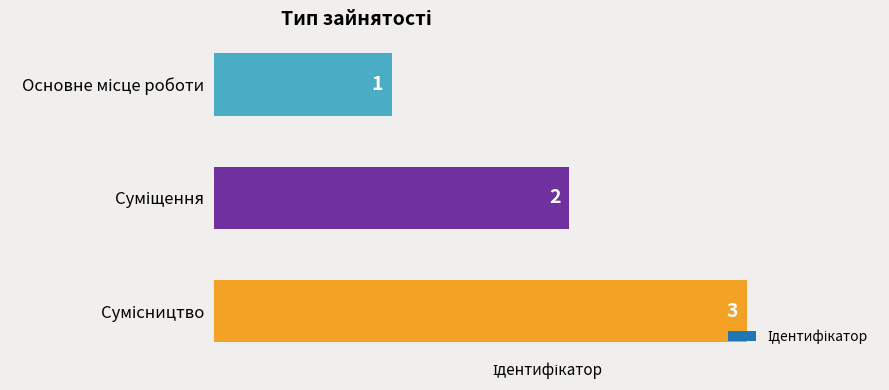

What is the minimum value shown in the chart?

1